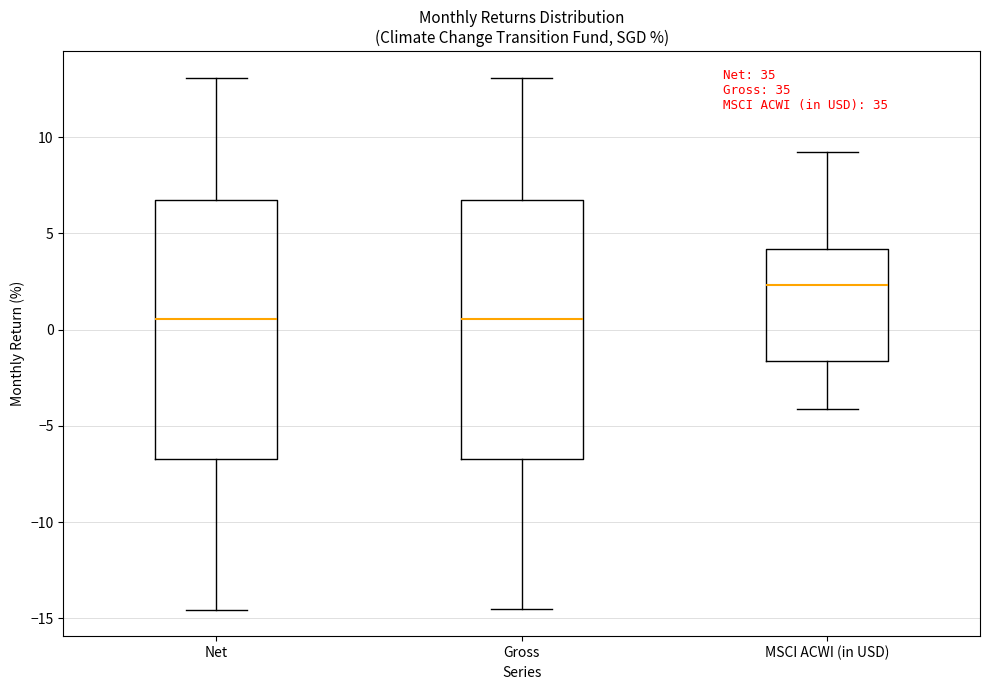

Reading left to right, read every box against the y-axis: the position of its median line, the range the box covers, and the ends of its whiskers. The values are not printed on the chart, so give them approximately, as read against the axis.

Net: median 0.5, box -6.5 to 6.5, whiskers -14.5 to 13.0
Gross: median 0.5, box -6.5 to 6.5, whiskers -14.5 to 13.0
MSCI ACWI (in USD): median 2.5, box -1.5 to 4.0, whiskers -4.0 to 9.0